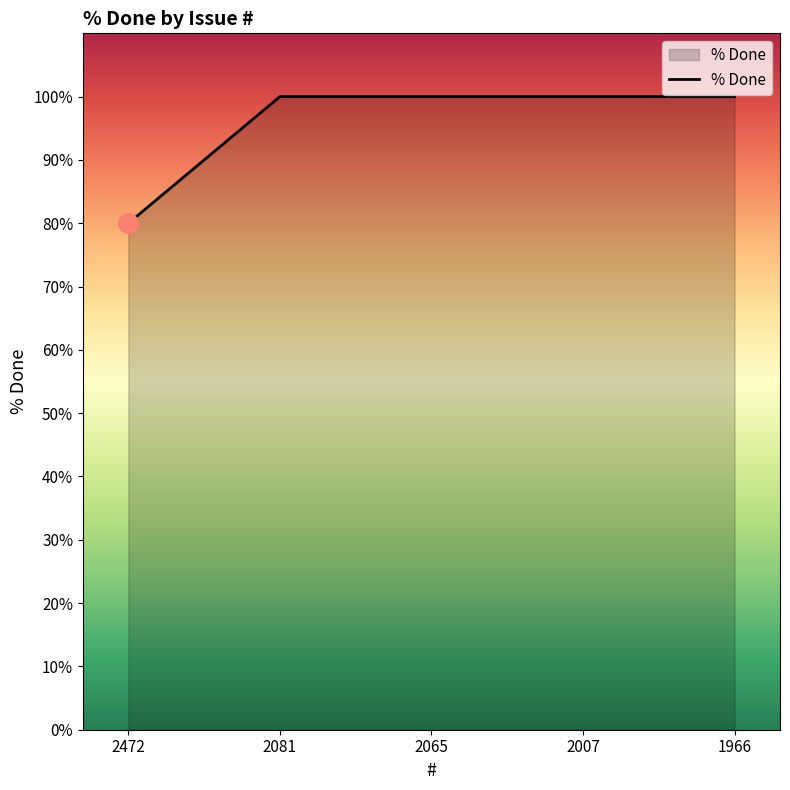

Is it true that the value at 2007 is 100?

True